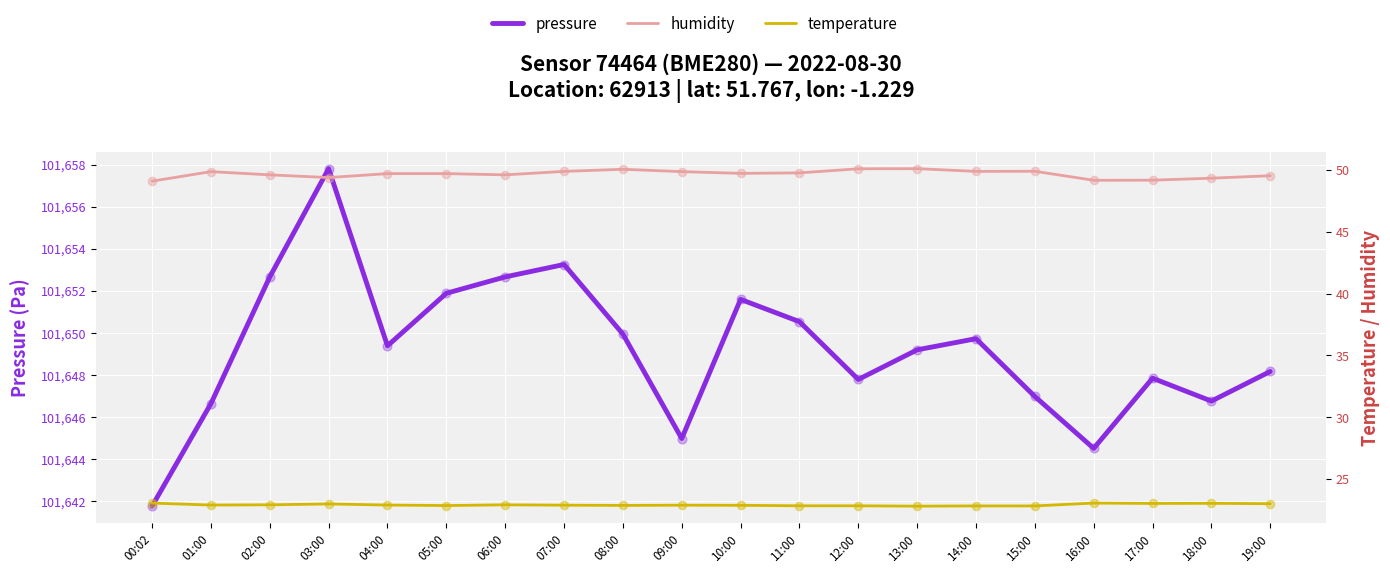

At how many categories does at least one series exceed 34017?

20